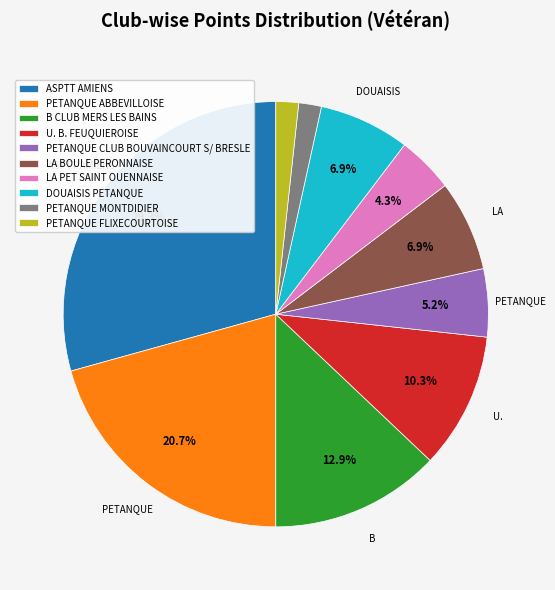

Which category has the biggest portion of the pie?

ASPTT AMIENS